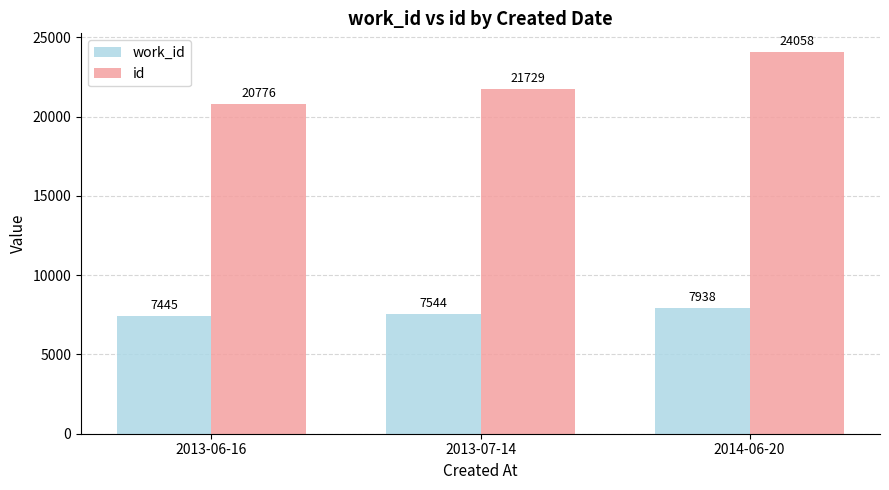

At which label is work_id closest to 7691?

2013-07-14